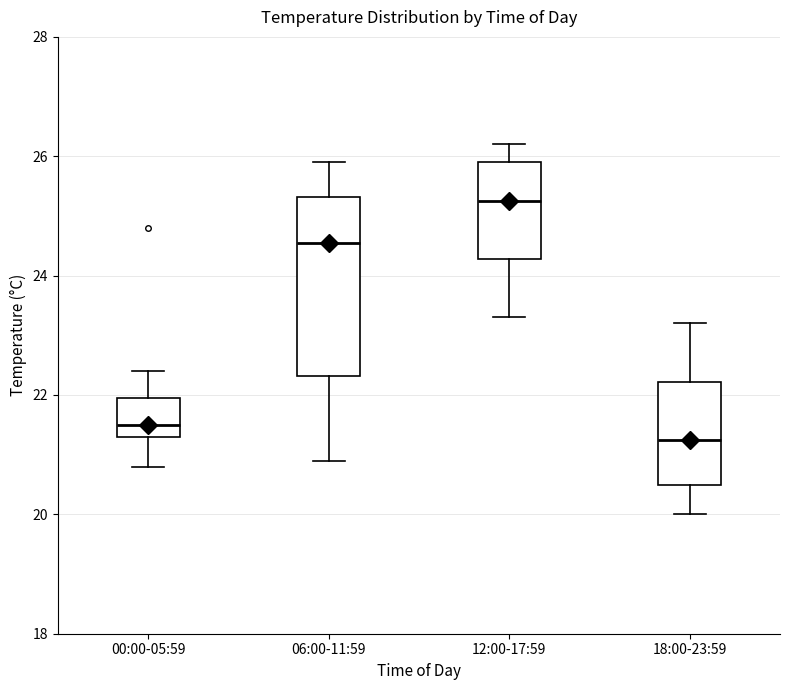

Where does the upper whisker of the box for 12:00-17:59 end on the y-axis? The values are not printed on the chart, so give them approximately, as read against the axis.

26.2